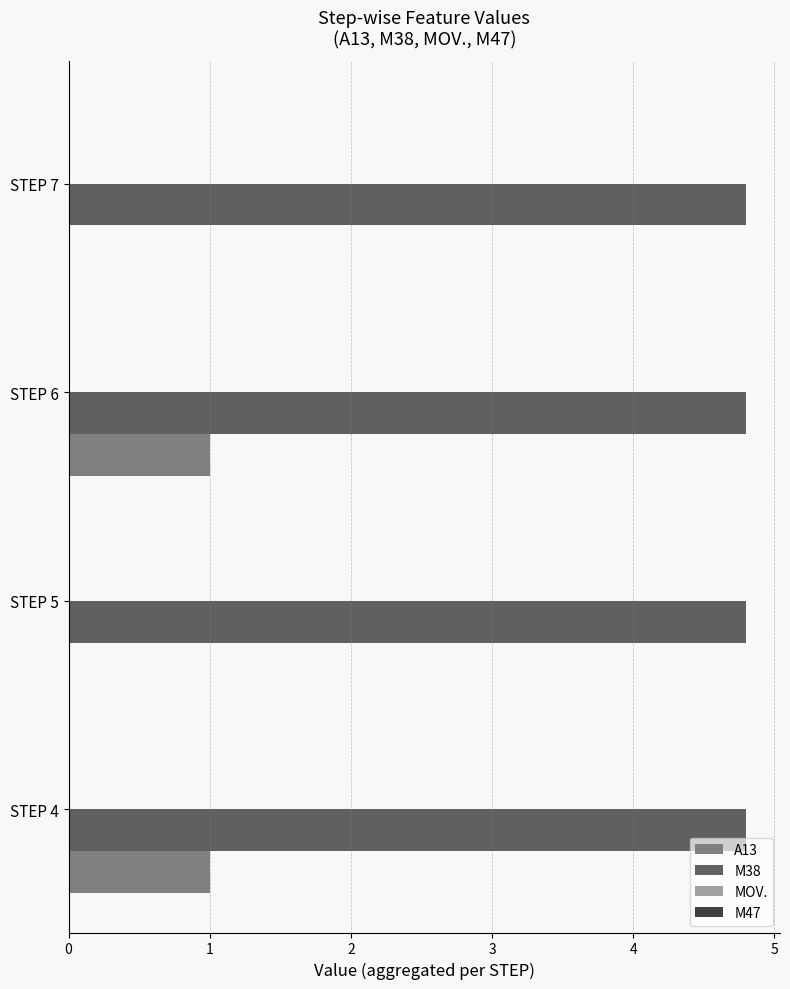

Between STEP 4 and STEP 5, which series saw the biggest shift?

A13